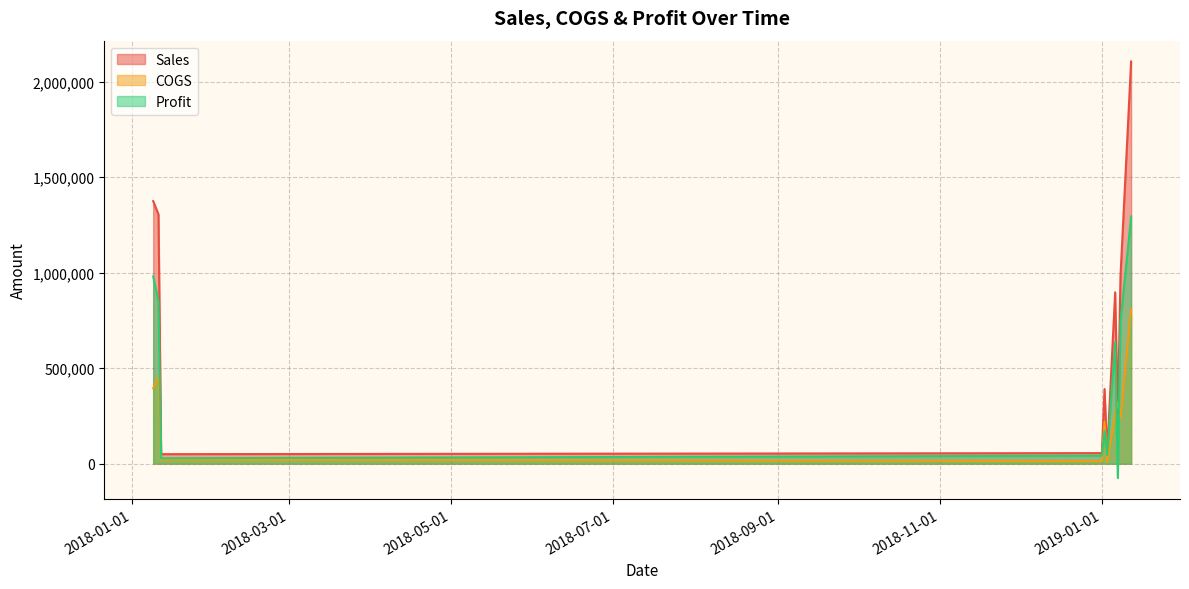

How many interior local valleys does the COGS series have?

3